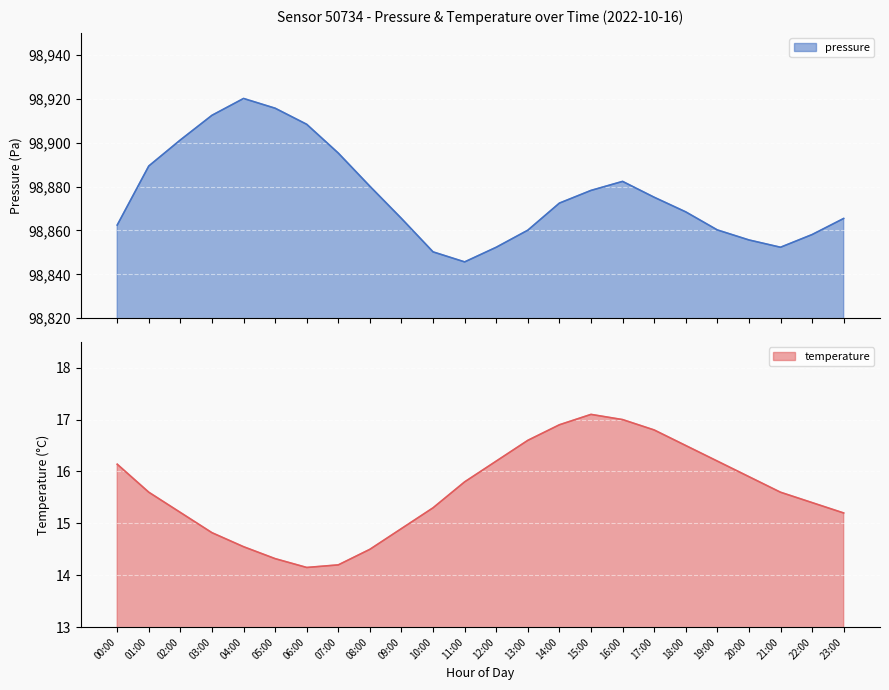

What is the approximate value of pressure at 01:00?

98889.4